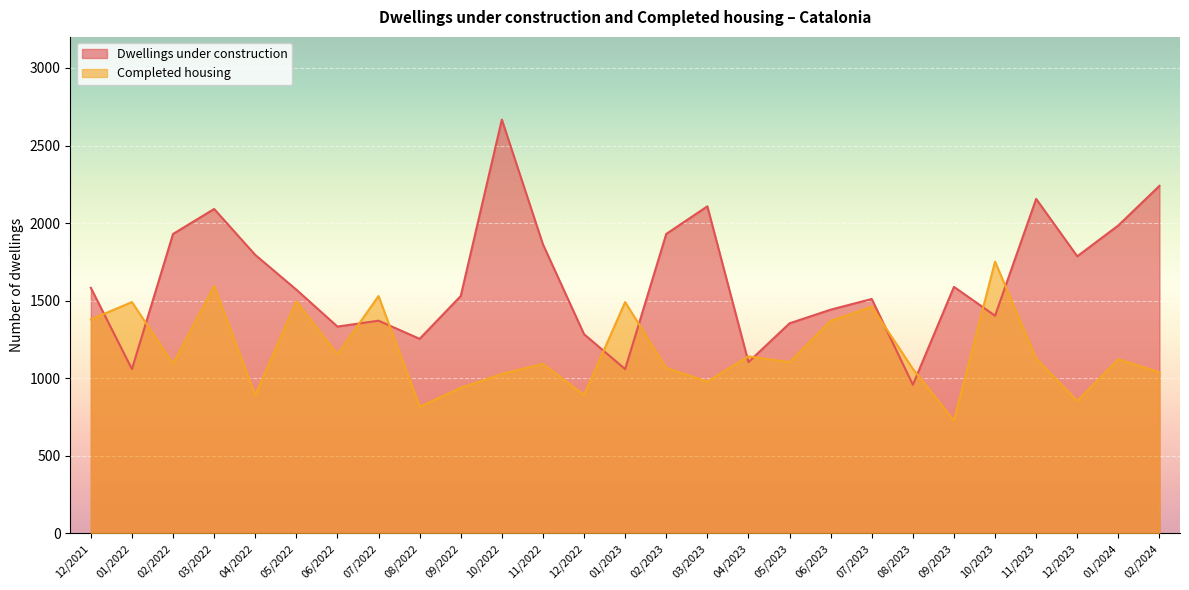

Which has a higher value, 02/2024 or 03/2022?

02/2024